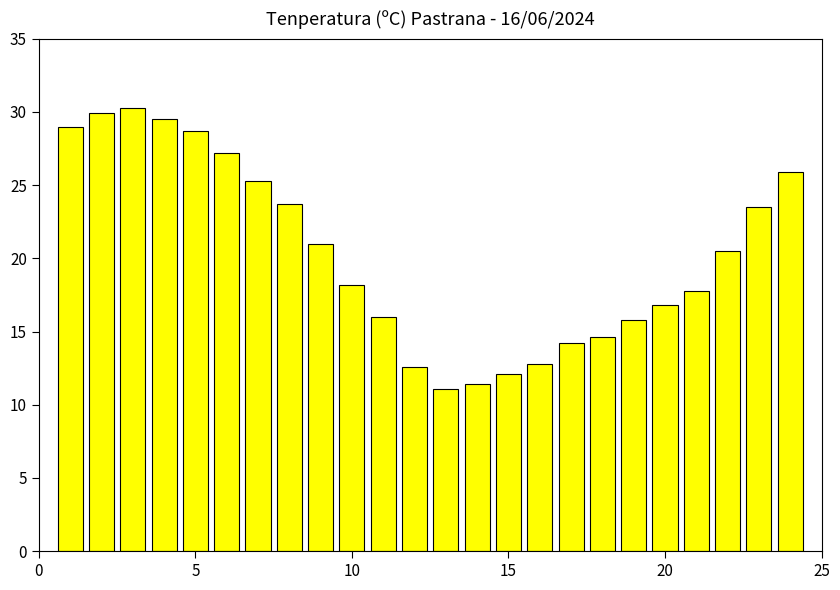

Are the bars grouped side by side (vs. stacked)?

No